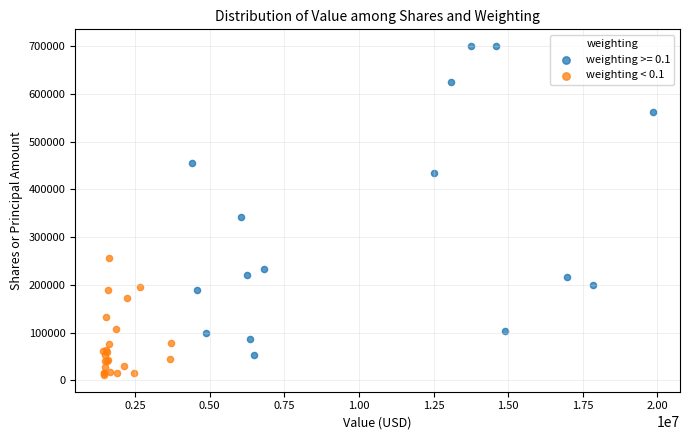

Which series contains the lowest Y value?

weighting < 0.1